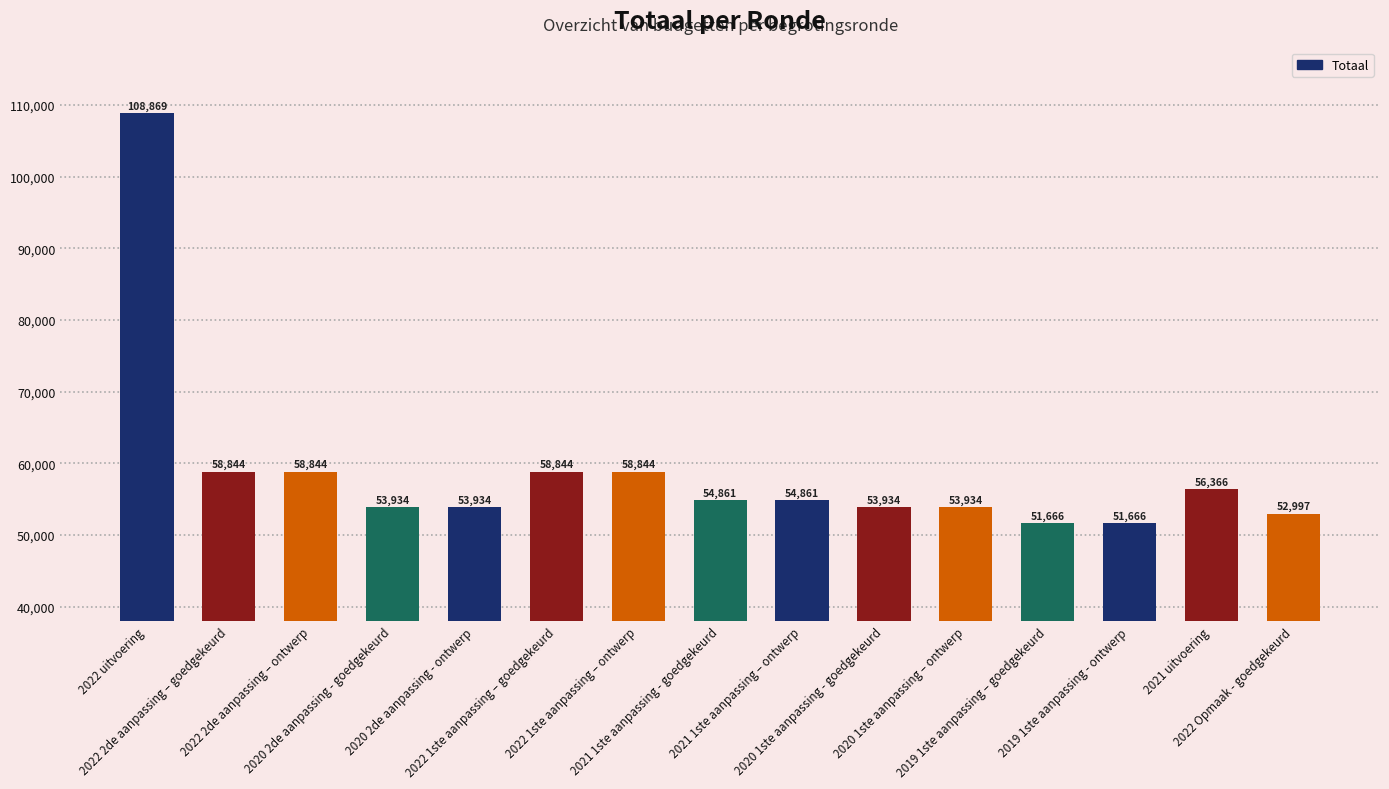

What is the label of the 12th bar from the left?

2019 1ste aanpassing – goedgekeurd